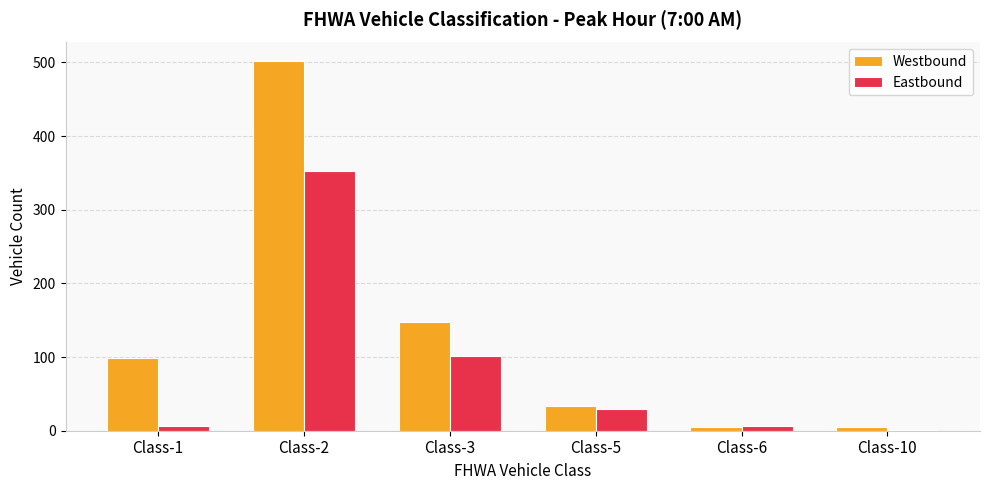

Is it true that Westbound equals 502 at Class-2?

True